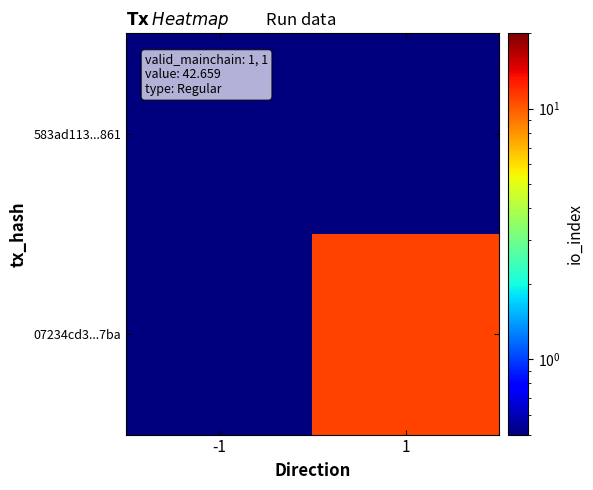

Count the number of data series in this chart.

2